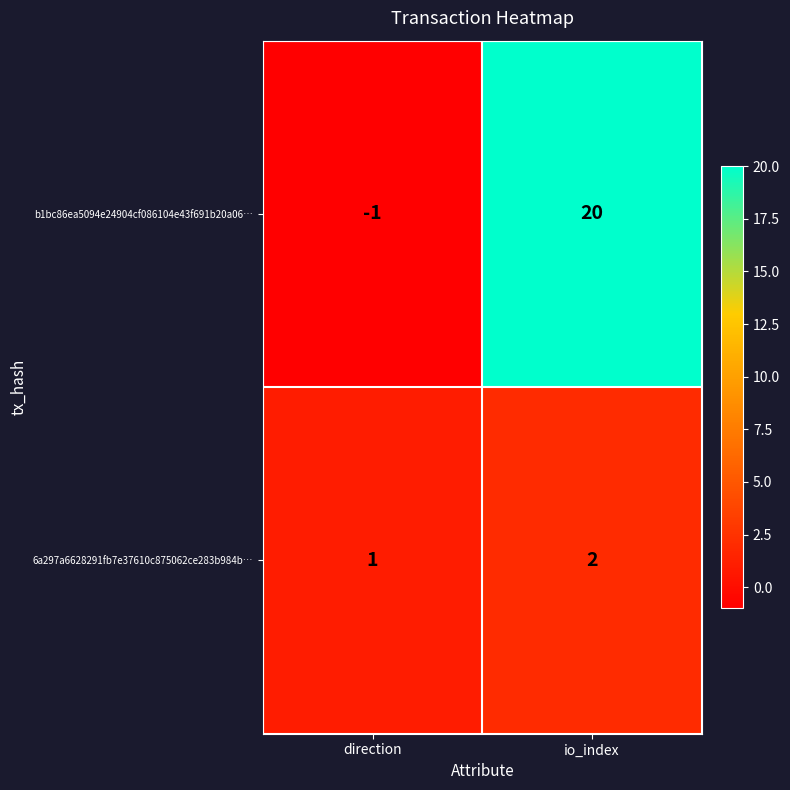

What is the sum of all 6a297a6628291fb7e37610c875062ce283b984b… values?

3